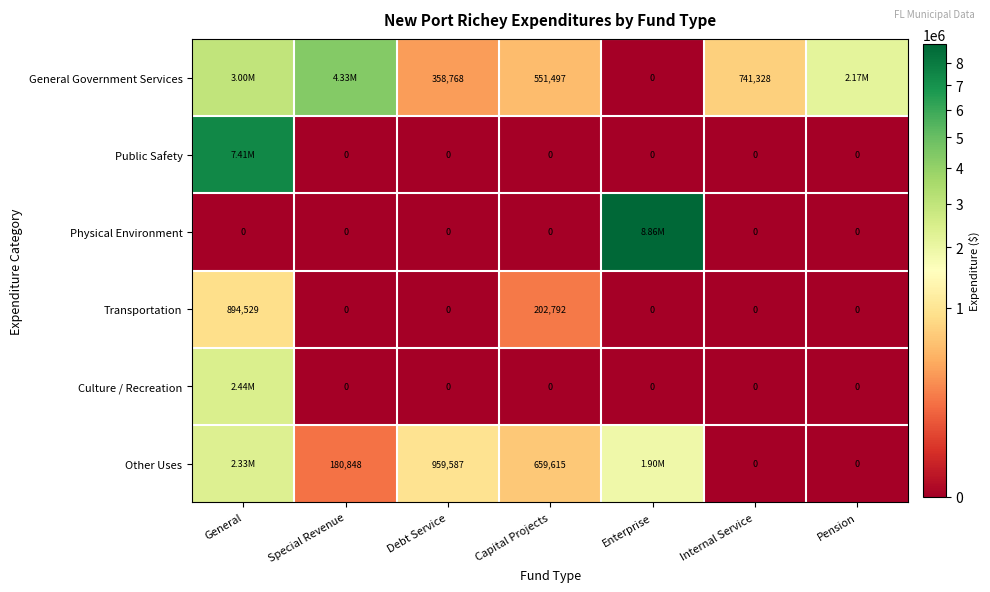

What is the average value of the Transportation series?

156760